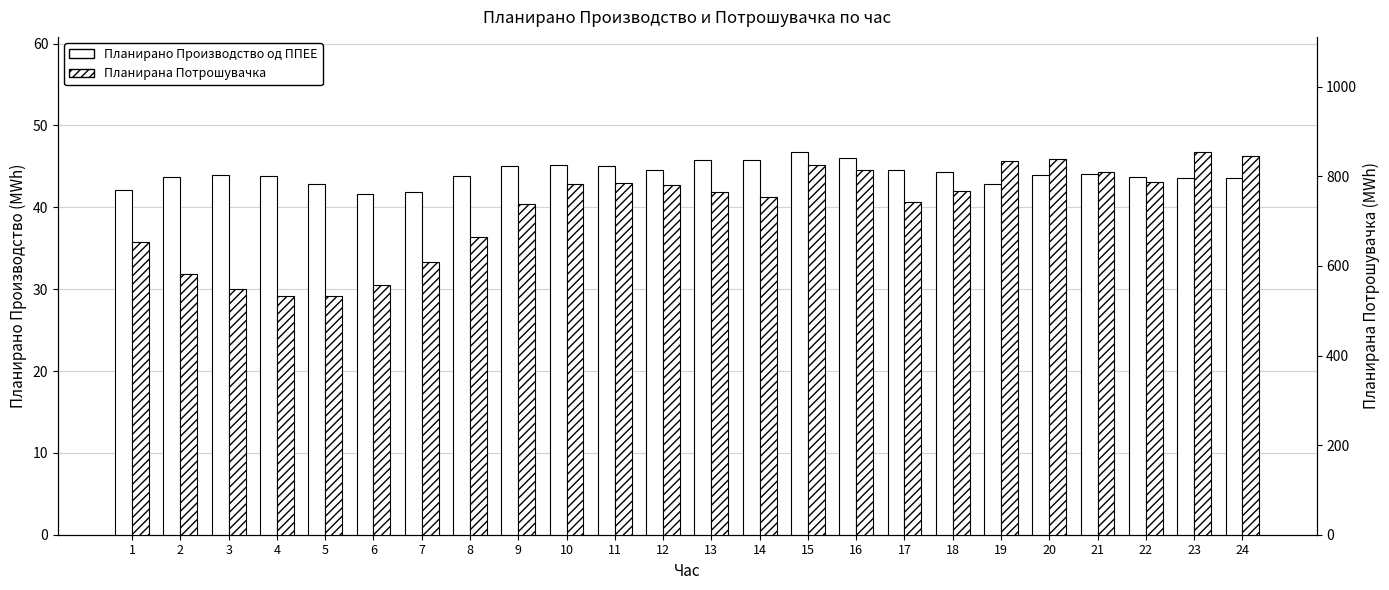

The Планирано Производство од ППЕЕ series shows 30.5 at 15. True or false?

False